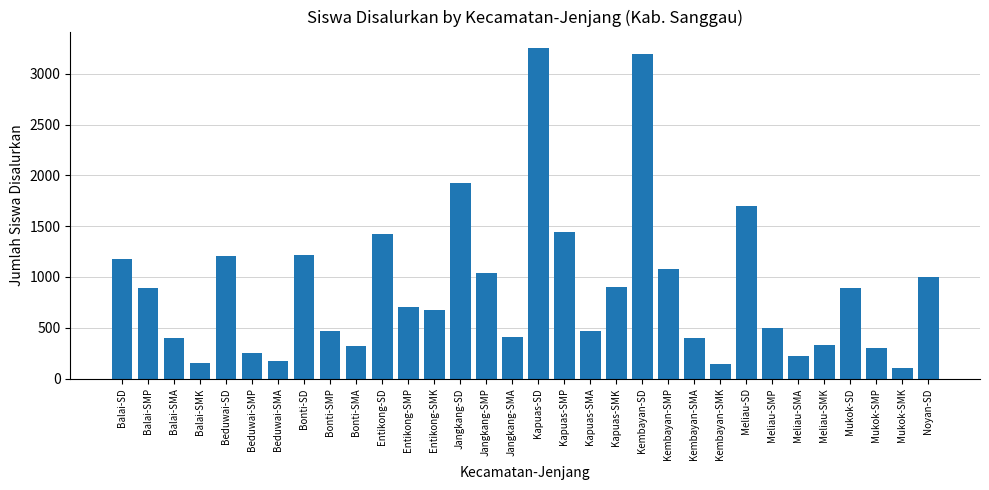

What is the ratio of the value at Jangkang-SMP to the value at Meliau-SMA?

4.6